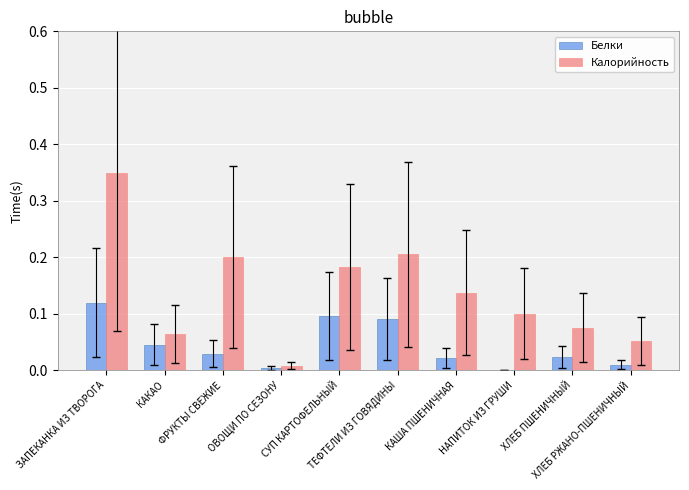

What is the sum of all Белки values?

0.4